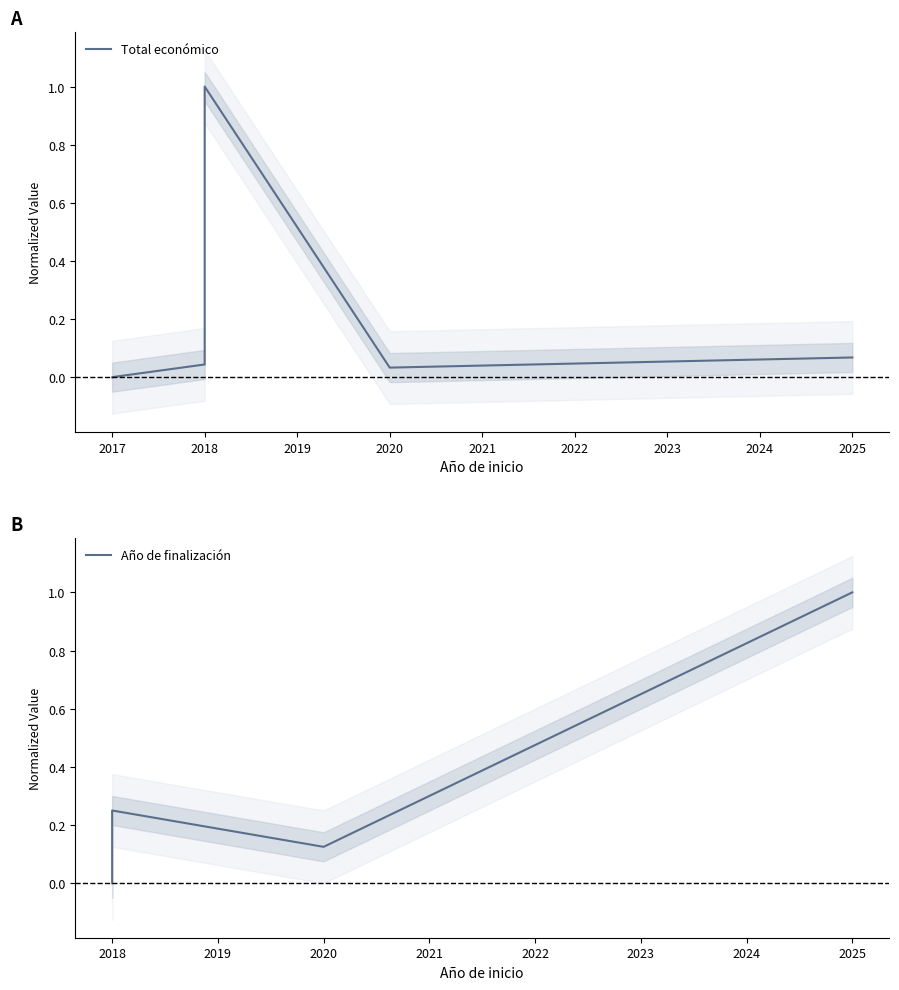

What is the greatest value displayed?

1.0